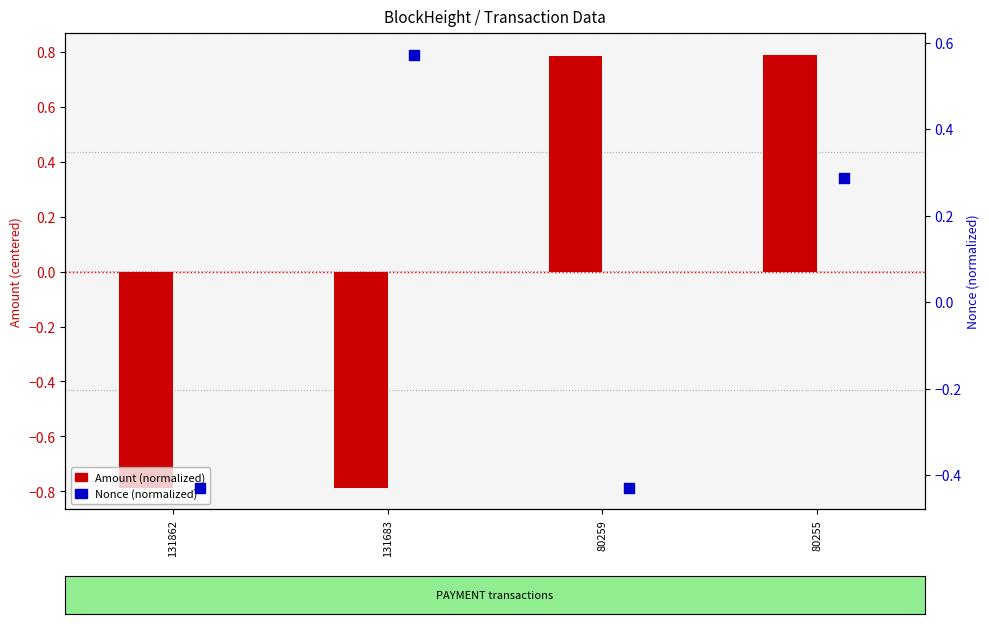

What are all the series names shown in the legend?

Amount (normalized), Nonce (normalized)